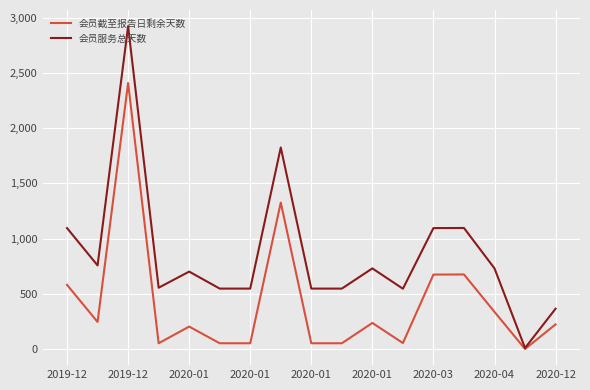

What is the maximum value for 会员截至报告日剩余天数?

2409